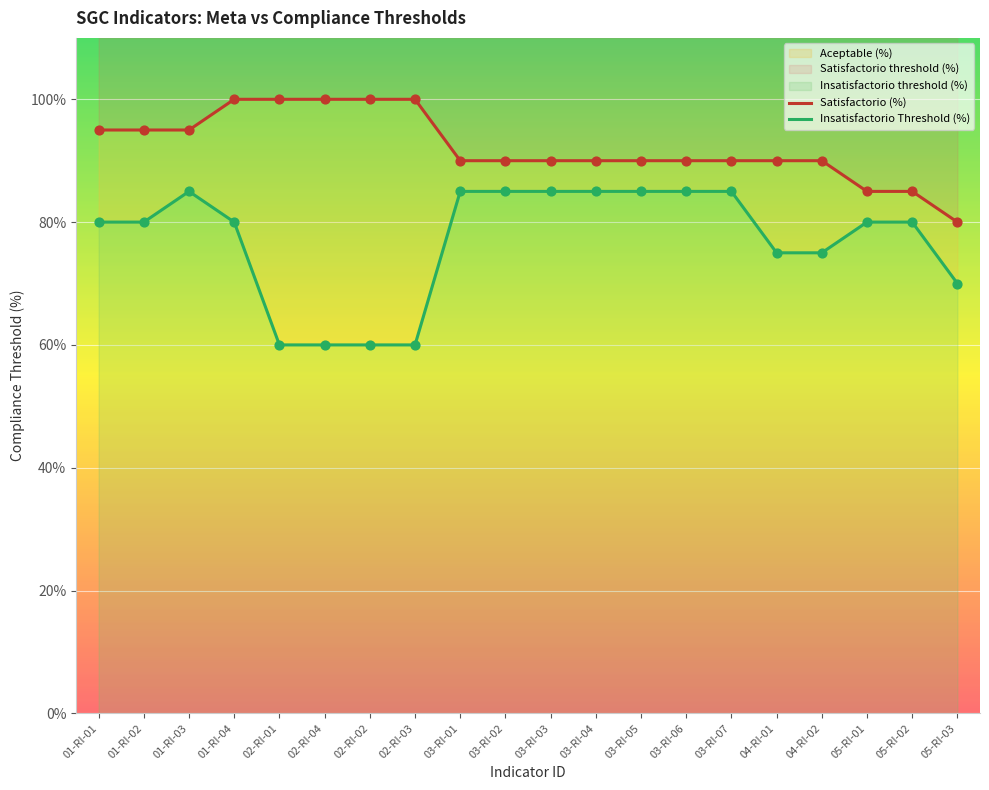

Which series reaches the maximum Y coordinate?

Satisfactorio (%)